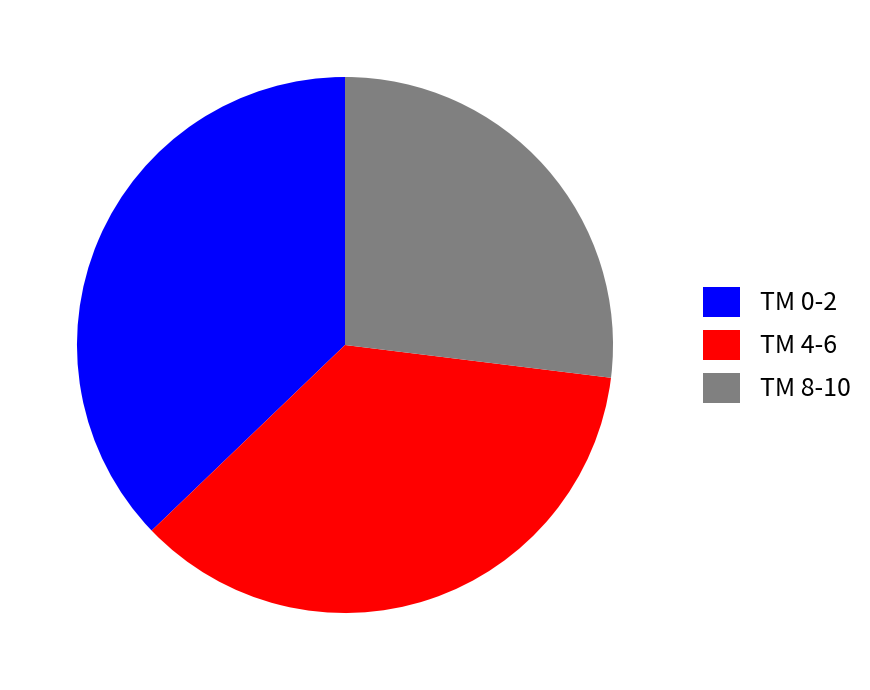

How many slices are in this pie chart?

3